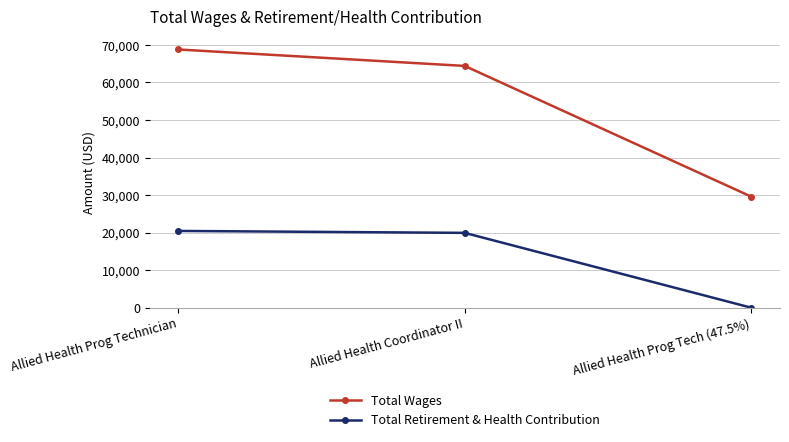

What is the average value of the Total Wages series?

54269